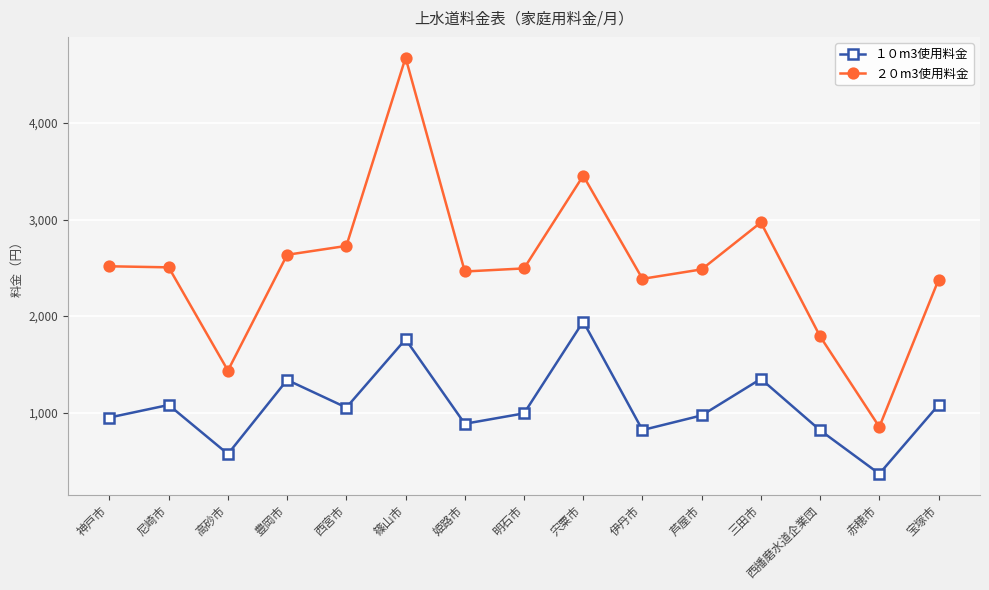

What are all the series names shown in the legend?

１０m3使用料金, ２０m3使用料金